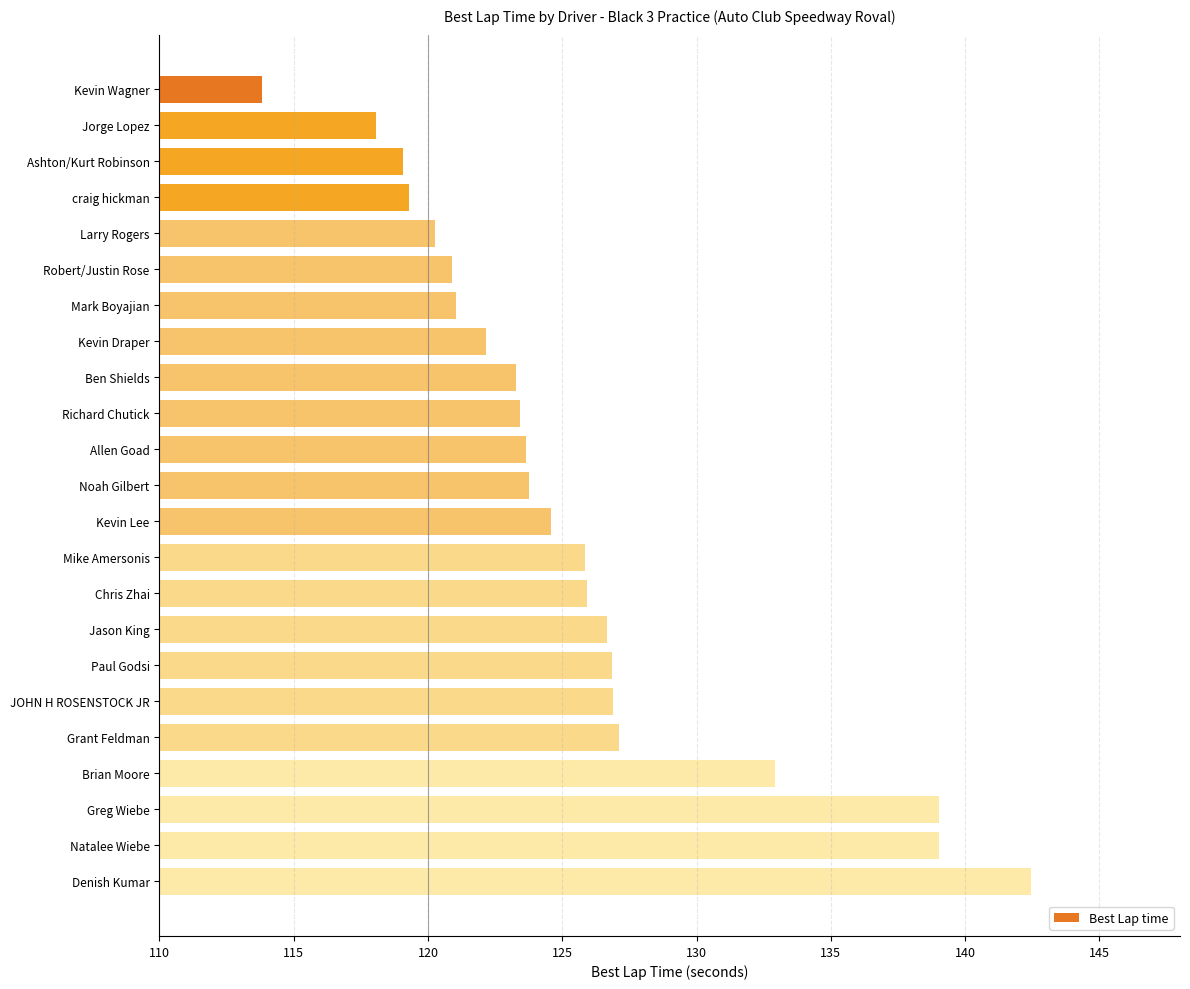

What is the difference between the values at Allen Goad and Kevin Wagner?

9.8